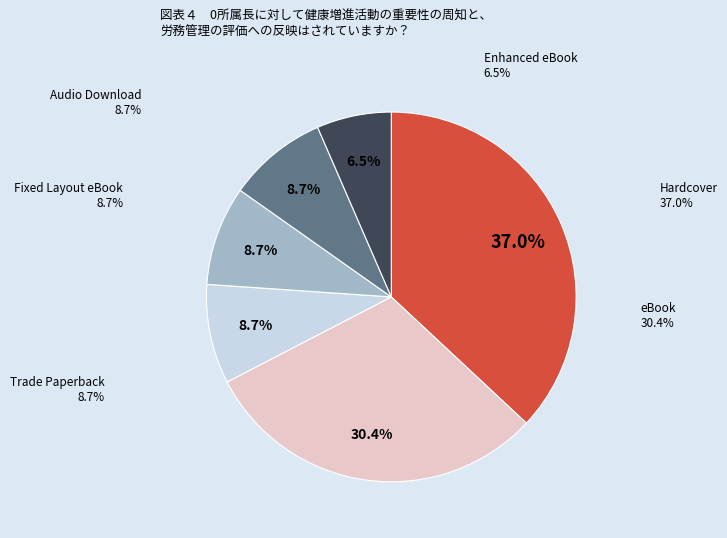

Which slice is the smallest?

Enhanced eBook